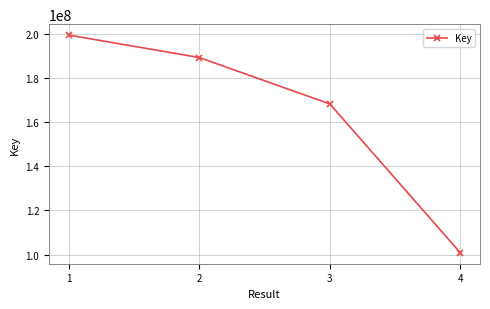

Read the value at 2.

189181055